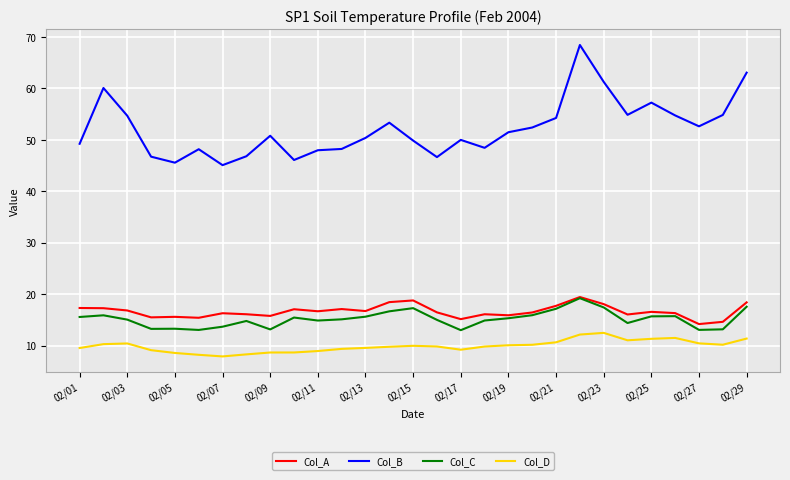

Which series has the largest total across all categories?

Col_B